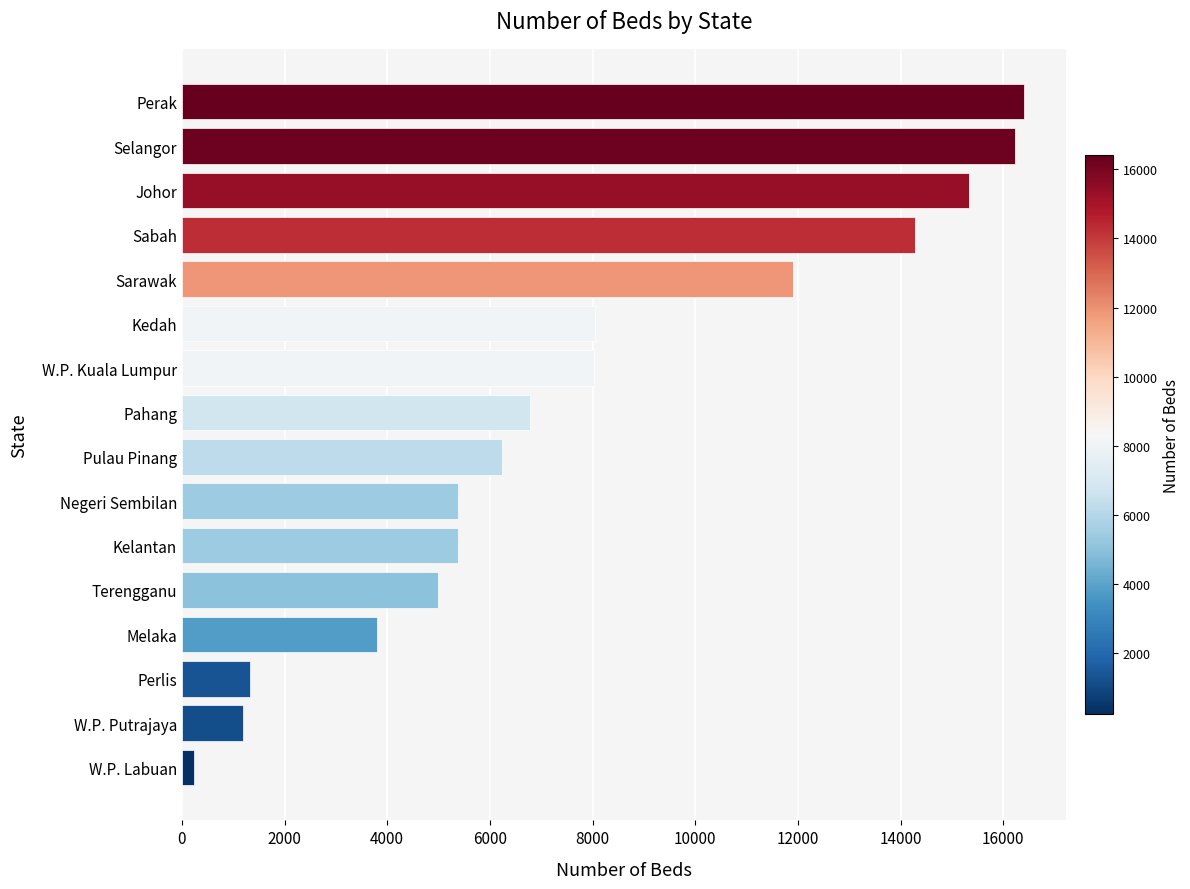

The value at Negeri Sembilan is 8288. True or false?

False